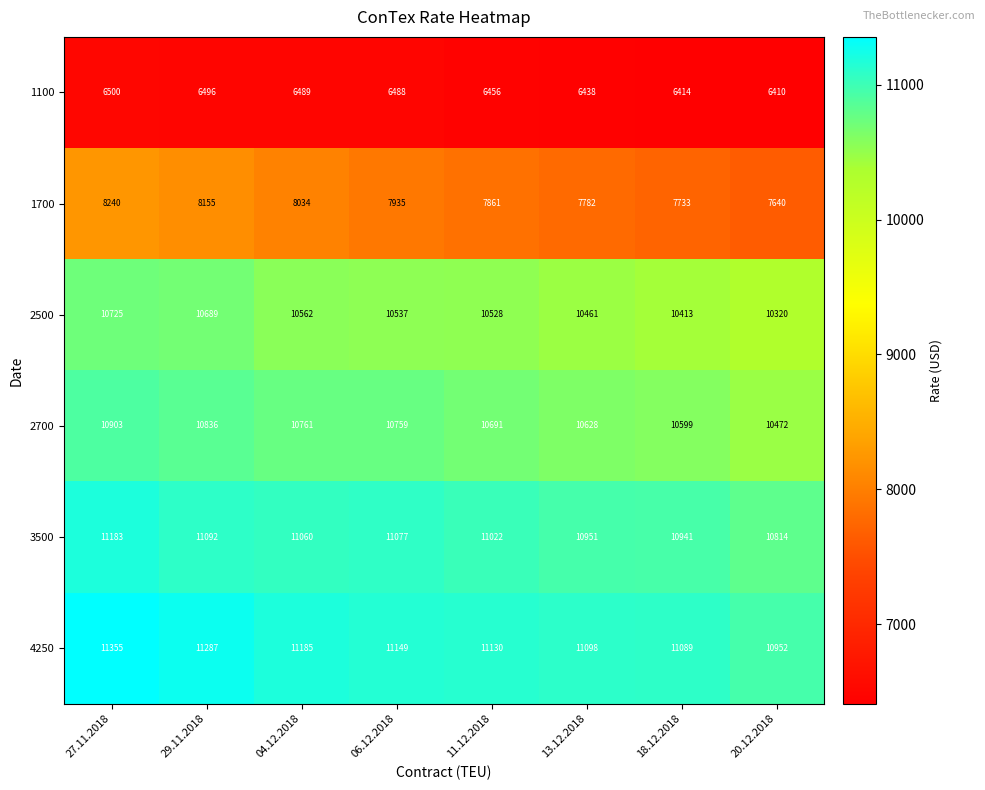

What is the greatest value displayed?

11355